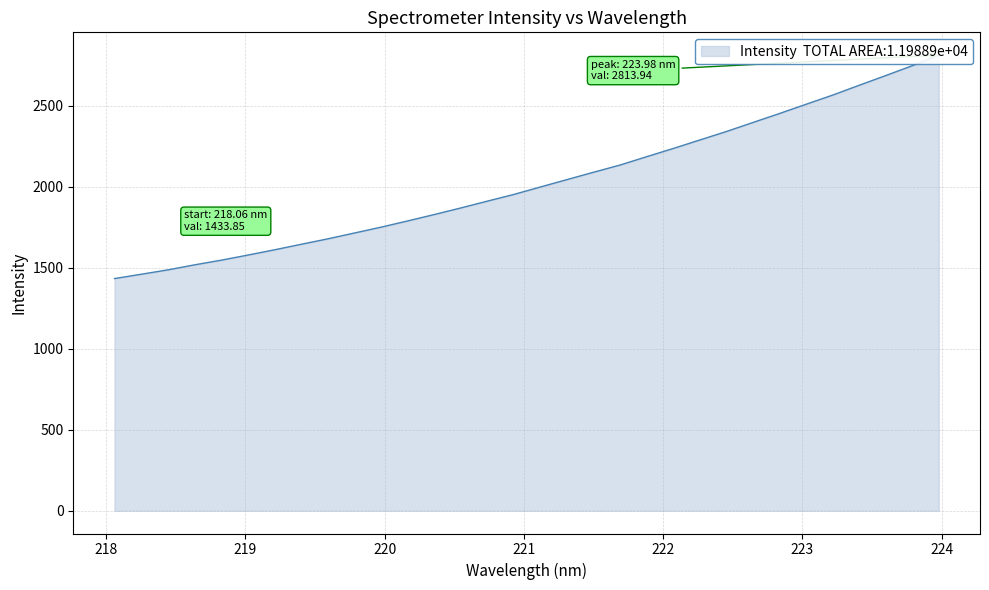

What is the label of the 15th point from the right?

221.3083